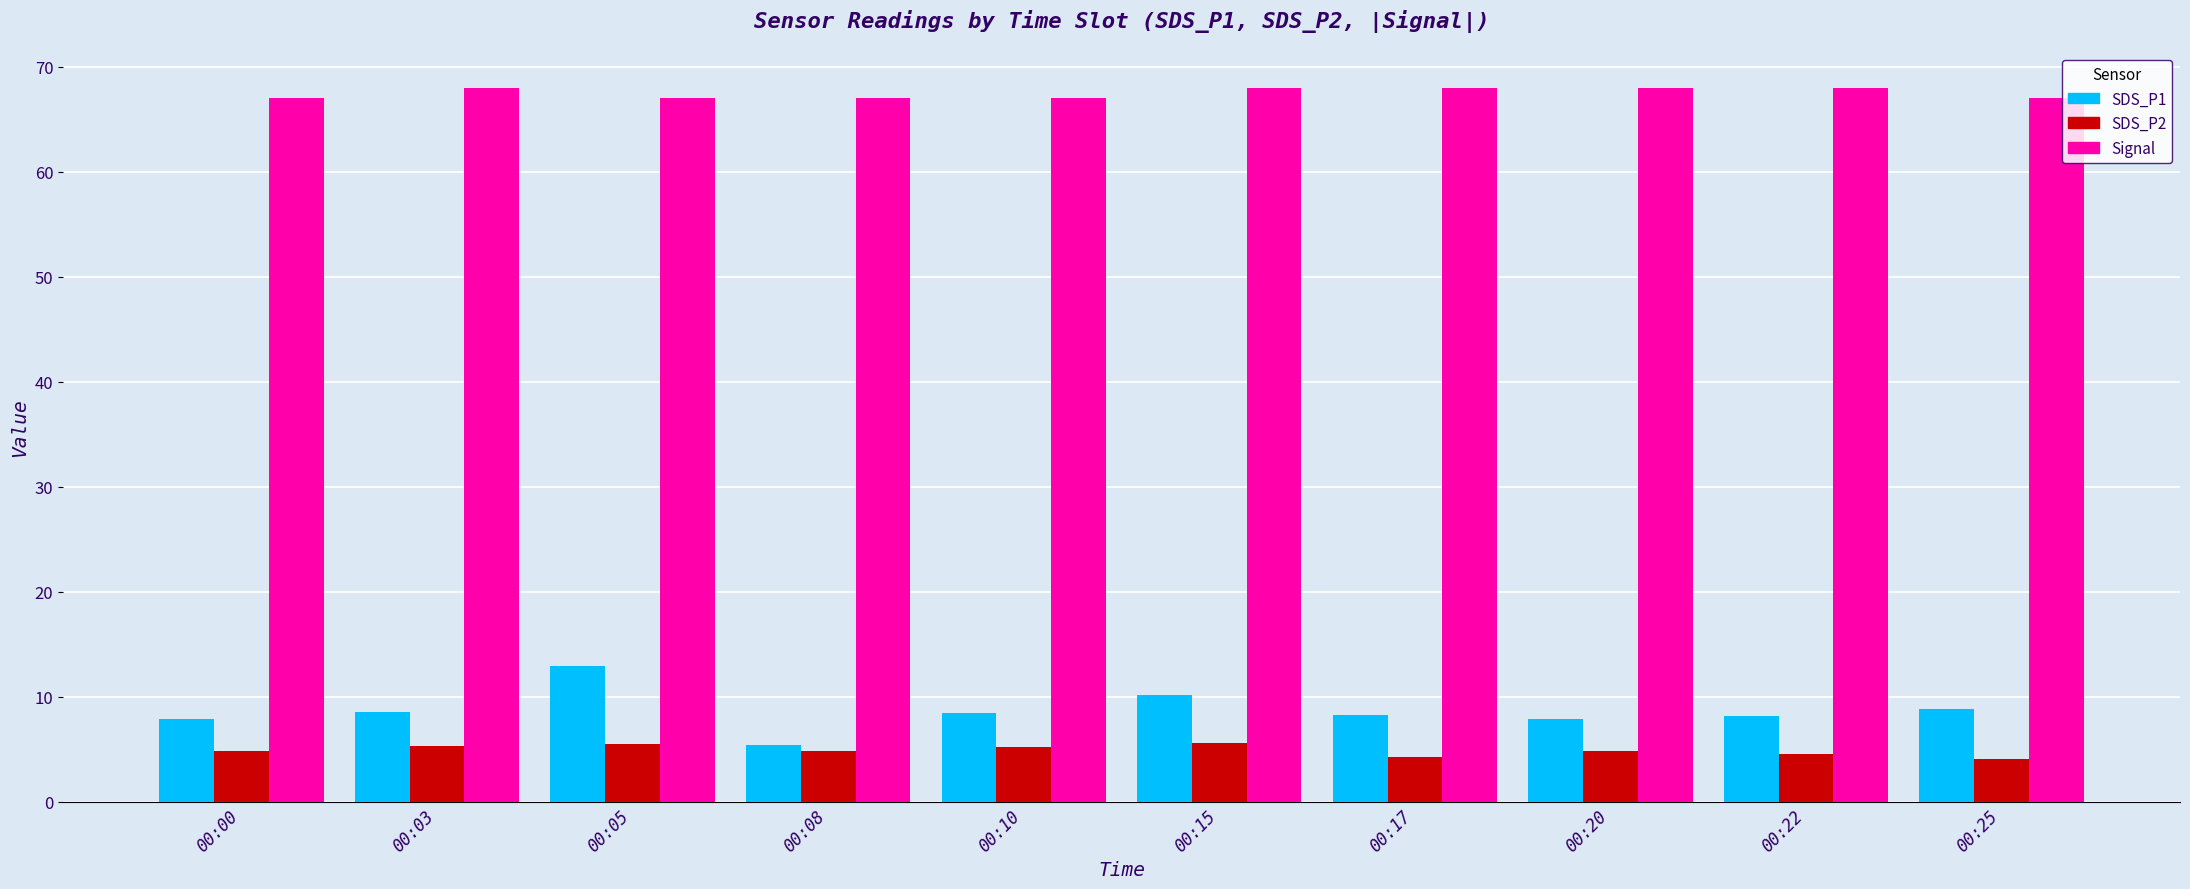

Which series has the largest total across all categories?

Signal